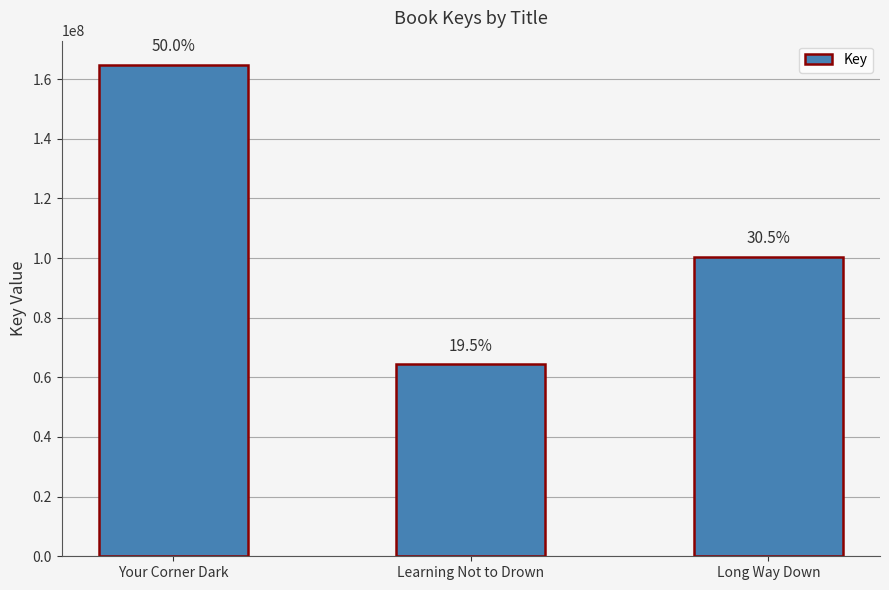

What is the label of the 2nd bar from the right?

Learning Not to Drown